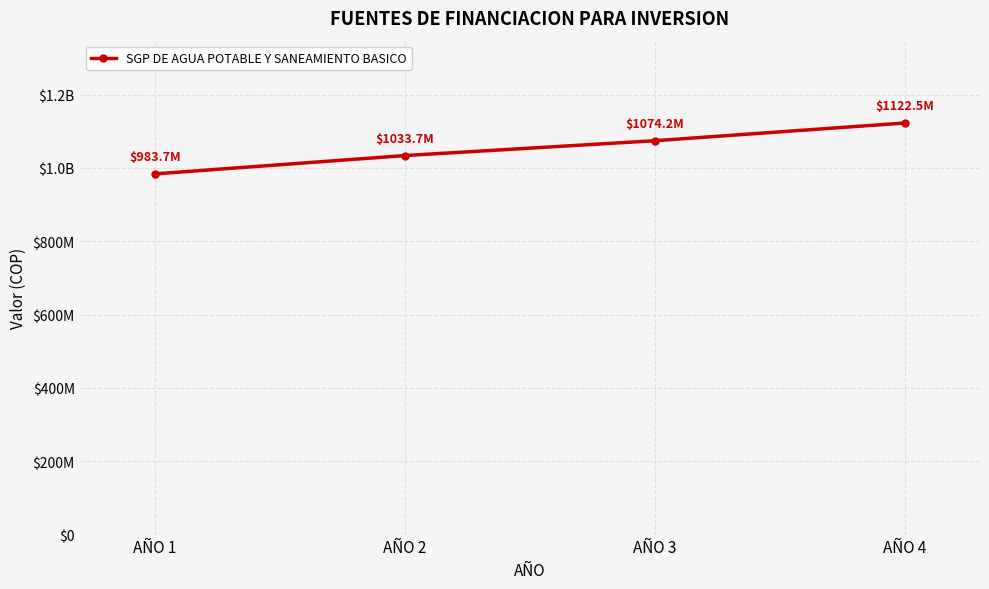

How many values are between 1033653000 and 1122511482?

3